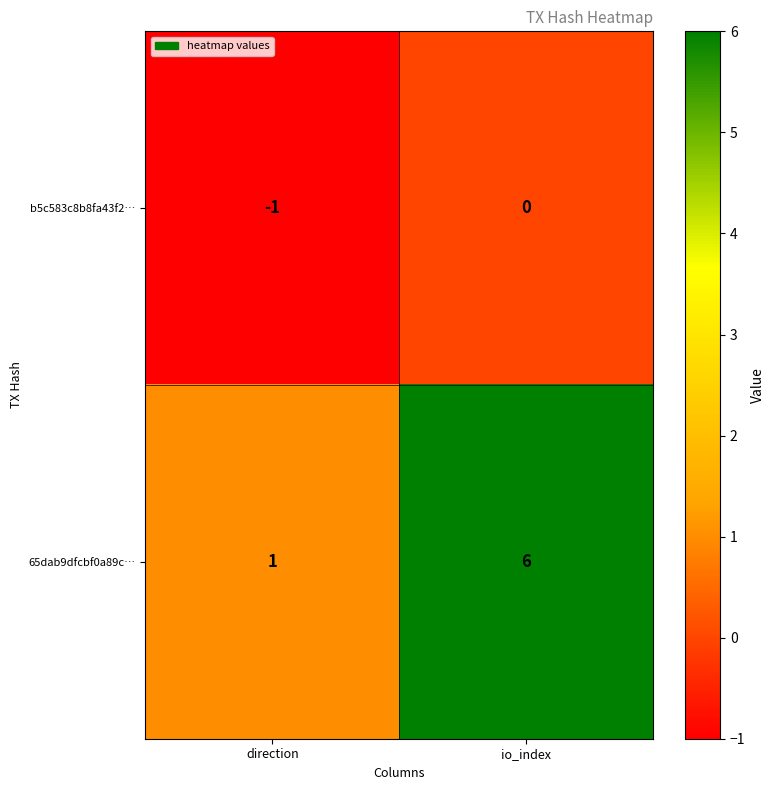

Is it true that 65dab9dfcbf0a89c… equals 6 at io_index?

True